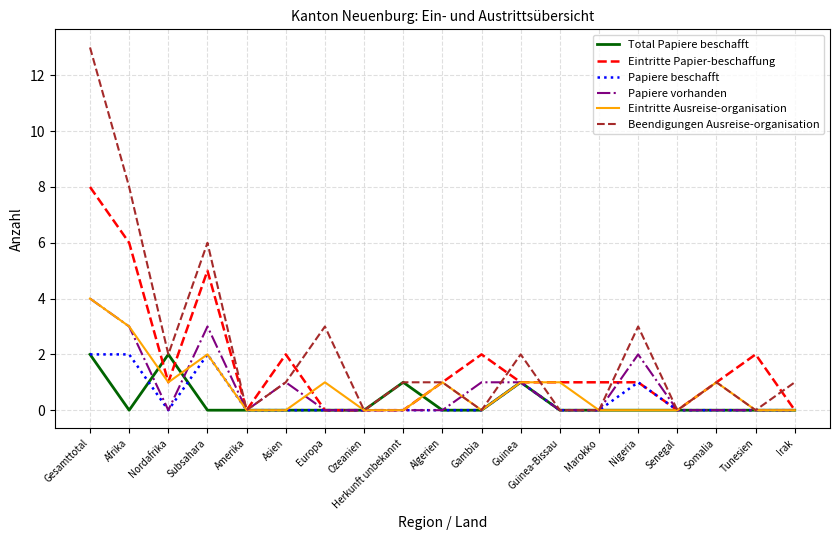

How many lines are shown in the chart?

6